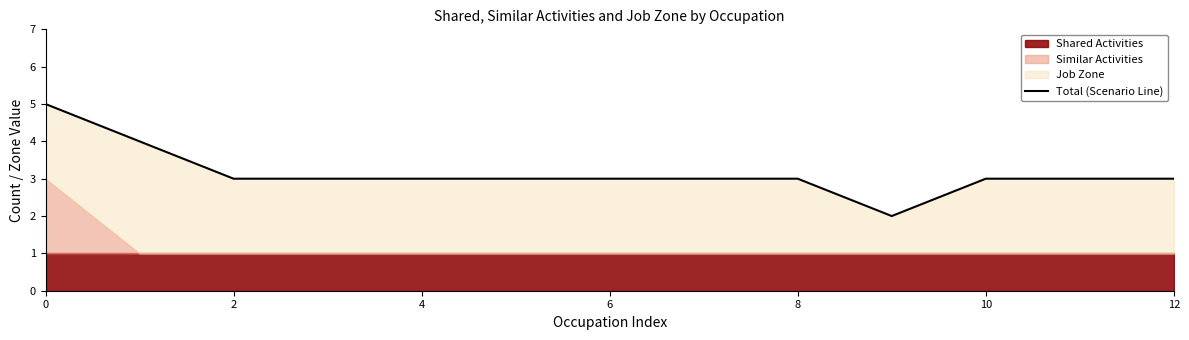

Reading left to right, list all the values displayed in this chart.

5	4	3	3	3	3	3	3	3	2	3	3	3